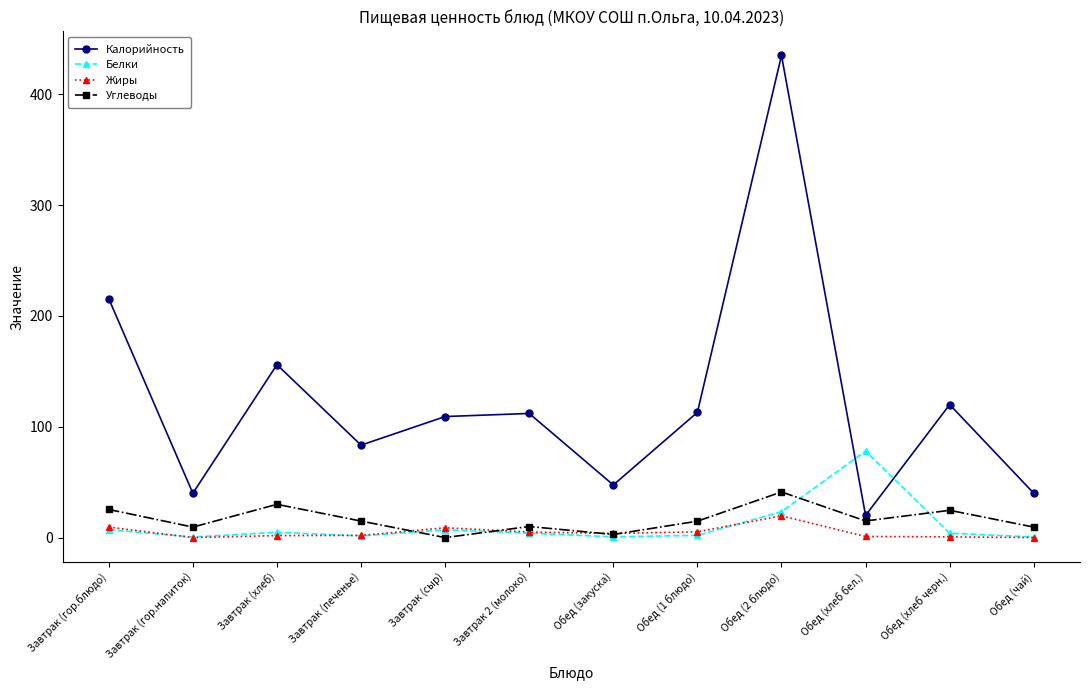

What is the sum of the Белки values at Обед (закуска) and Обед (хлеб черн.)?

4.6